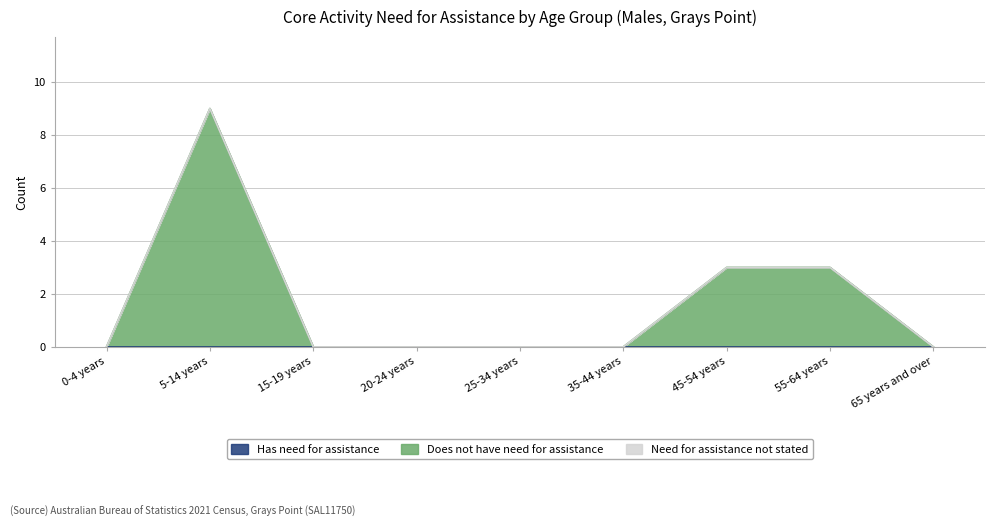

The value of Does not have need for assistance at 45-54 years is 3. True or false?

True